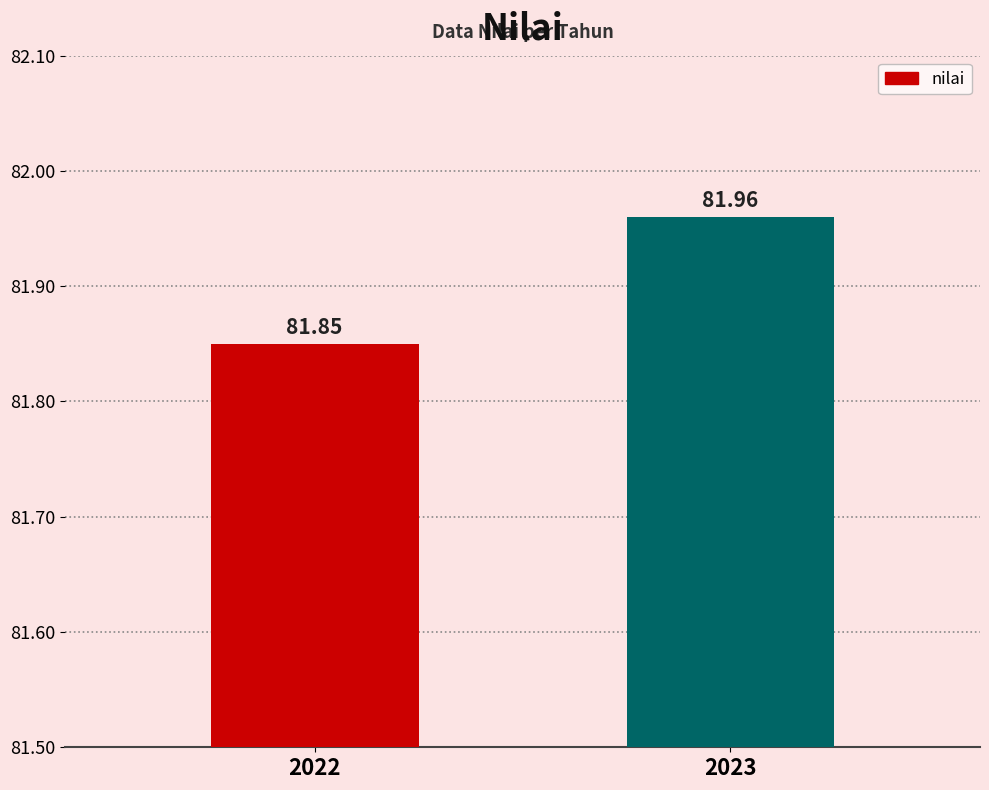

What is the value of the 2nd bar from the left?

82.0